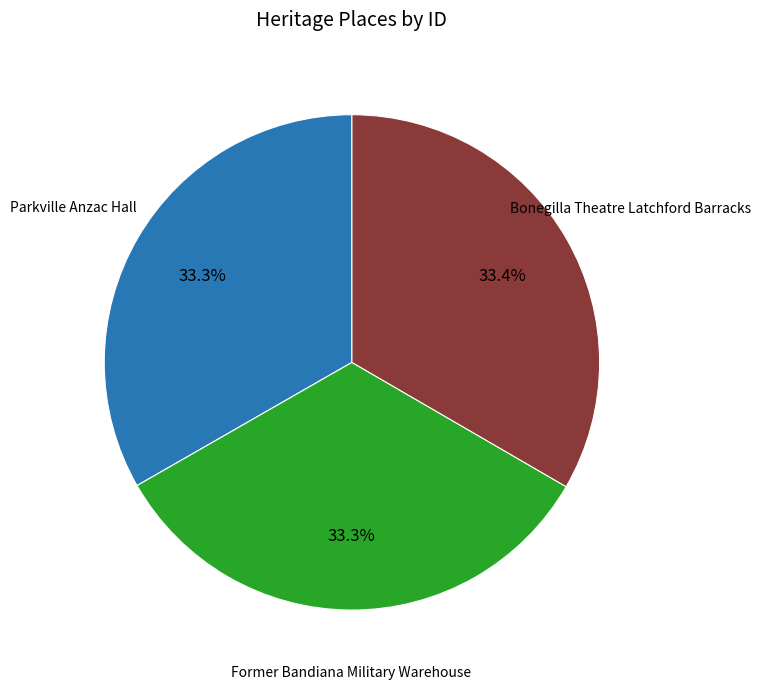

Is there any slice that represents more than half of the pie?

No